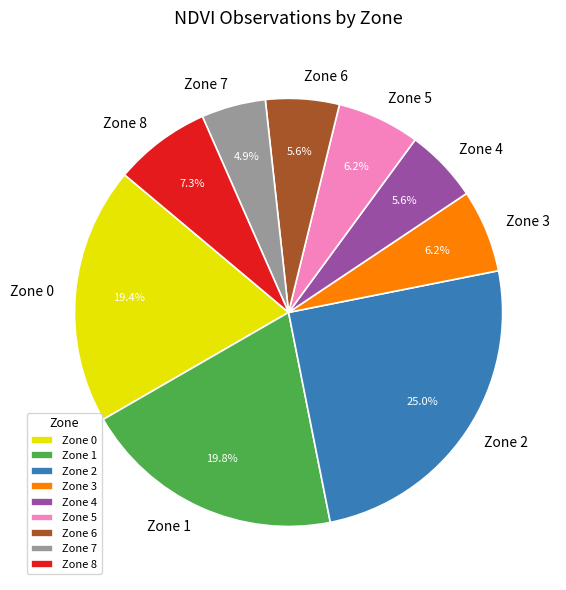

What percentage do Zone 7 and Zone 0 together represent?

24.3%